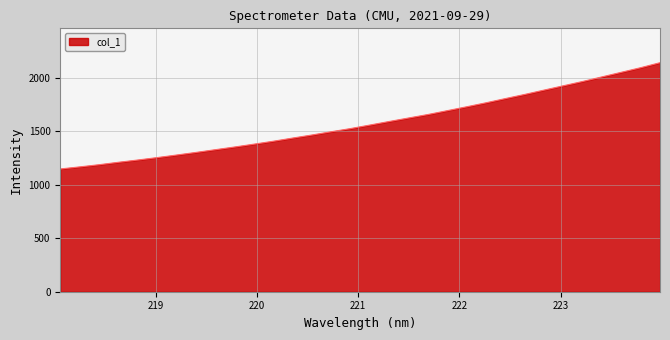

What is the maximum value shown in the chart?

2140.0